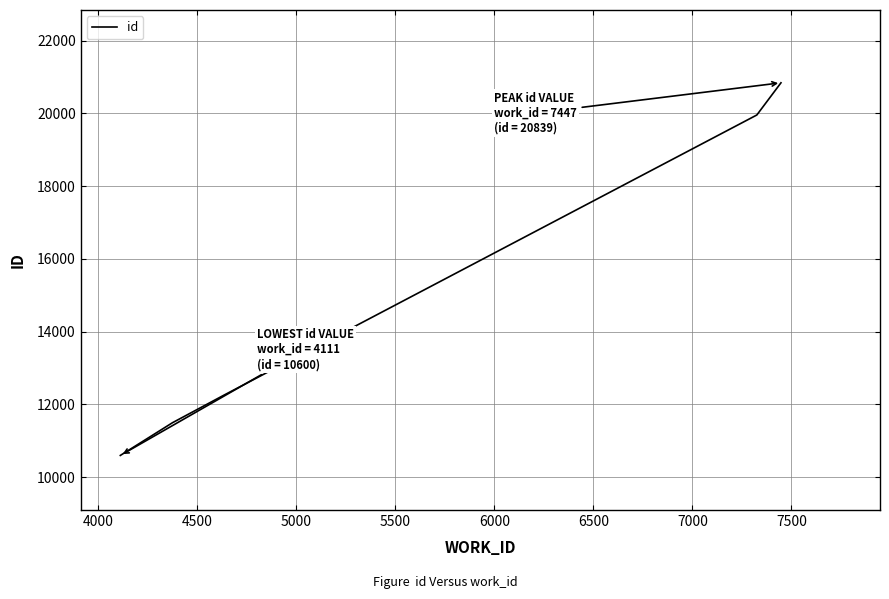

What is the greatest value displayed?

20839